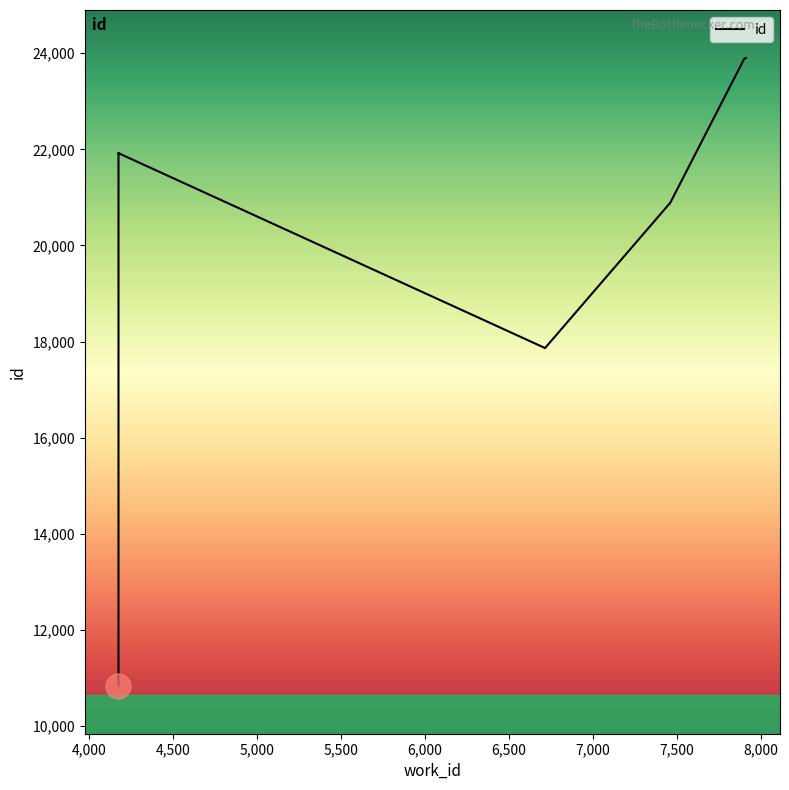

Which has a higher value, 6,500 or 4,500?

4,500